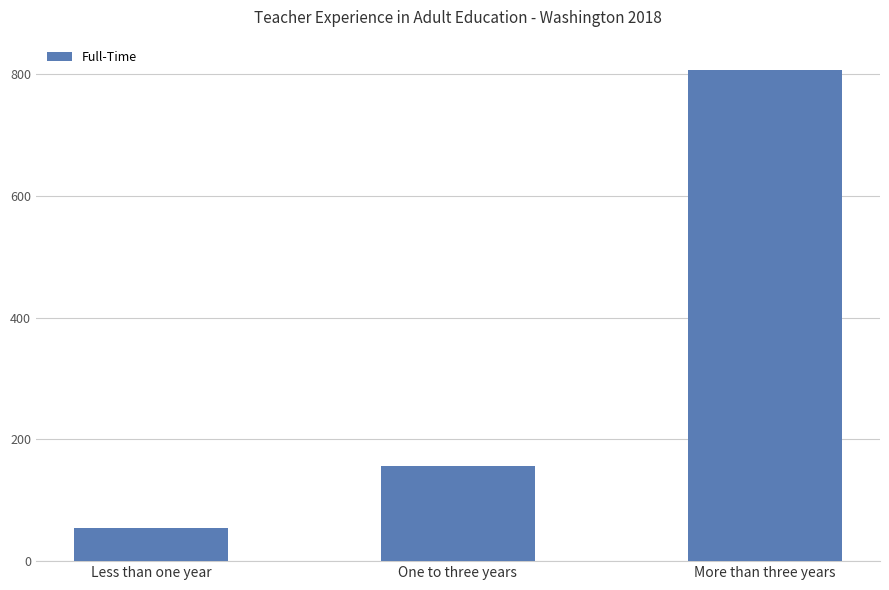

What is the label of the 2nd bar from the right?

One to three years